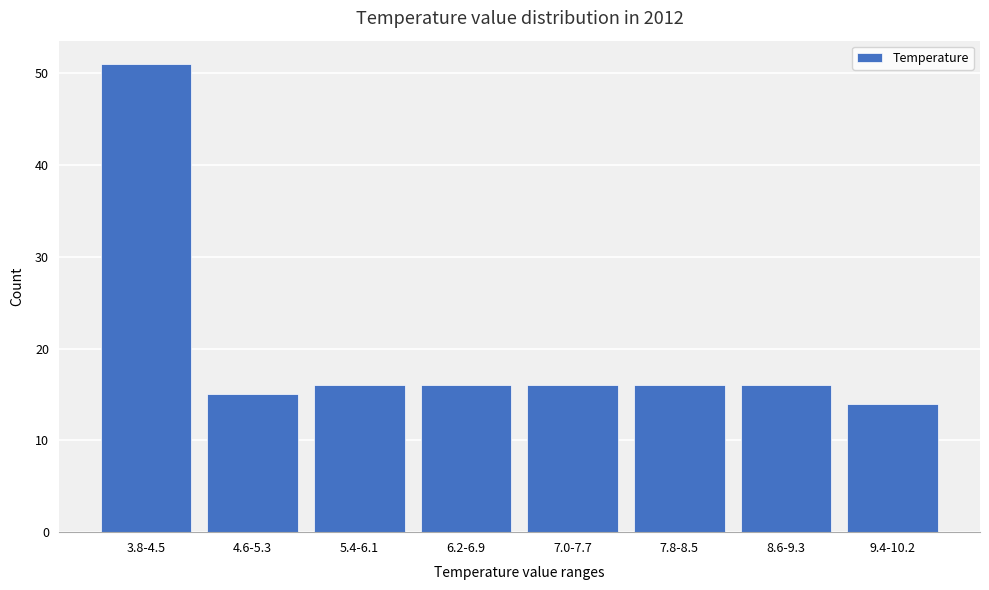

Reading right to left, what are all the values shown in this chart?

14	16	16	16	16	16	15	51